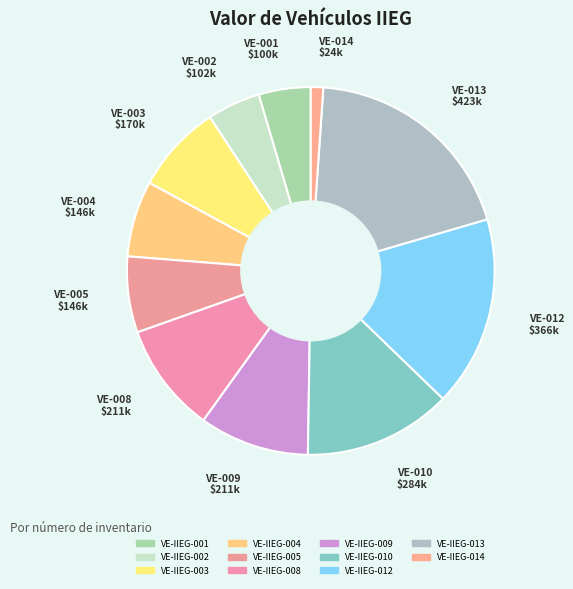

Rank the categories by value from highest to lowest.

VE-IIEG-013, VE-IIEG-012, VE-IIEG-010, VE-IIEG-008, VE-IIEG-009, VE-IIEG-003, VE-IIEG-004, VE-IIEG-005, VE-IIEG-002, VE-IIEG-001, VE-IIEG-014